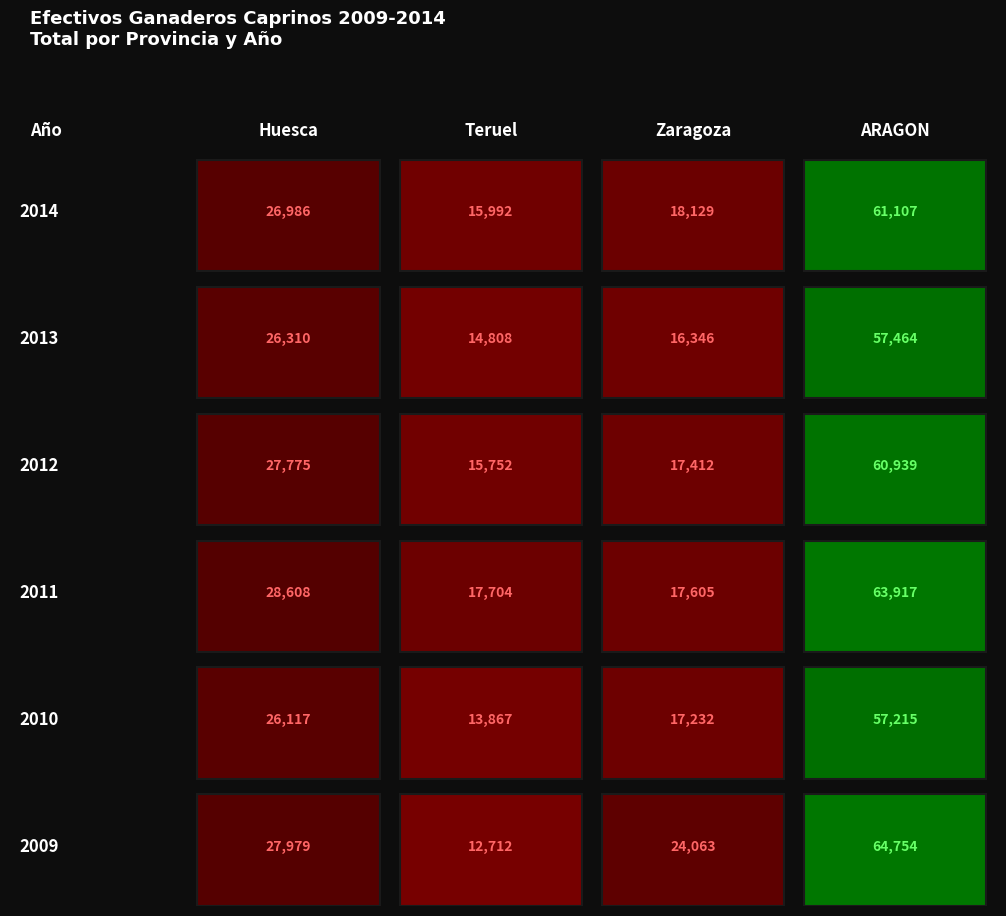

Reading right to left, extract all data points from this chart.

Huesca: 27978.5	26116.6	28608.0	27775.0	26310.0	26986.0
Teruel: 12712.5	13866.8	17704.0	15752.0	14808.0	15992.0
Zaragoza: 24063.1	17231.6	17605.0	17412.0	16346.0	18129.0
ARAGON: 64754.1	57215.0	63917.0	60939.0	57464.0	61107.0